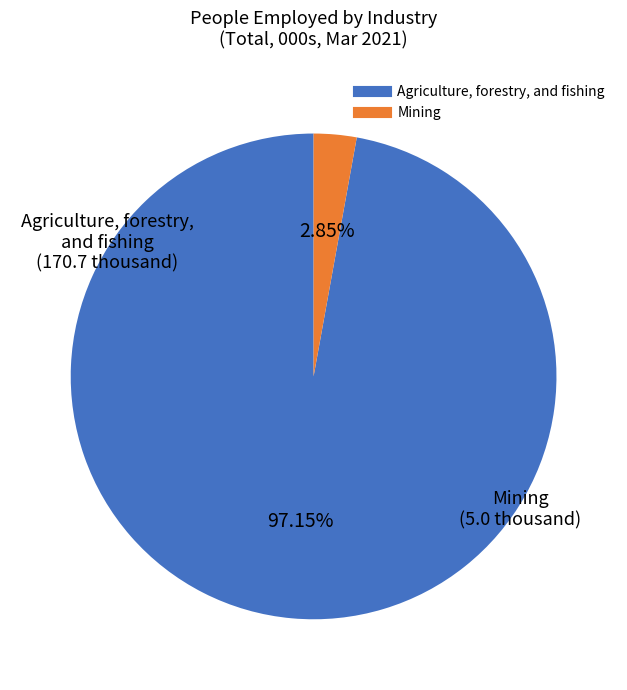

Is there a majority slice in this chart?

Yes